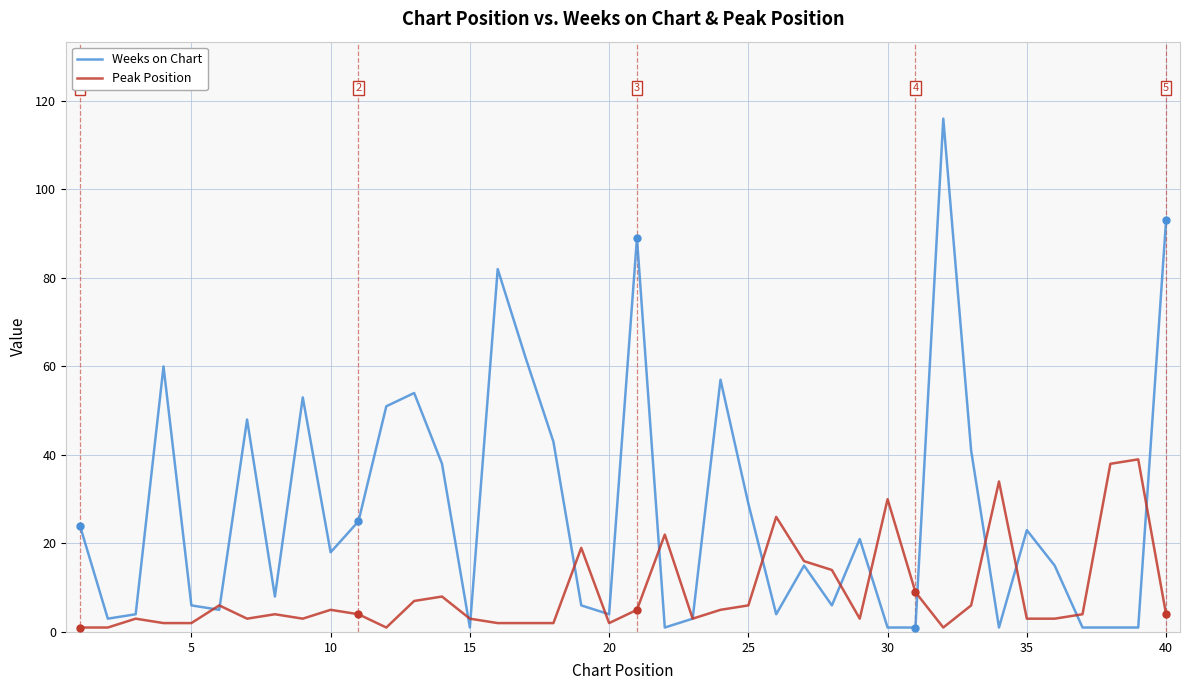

Which series has the largest range (max minus min)?

Weeks on Chart